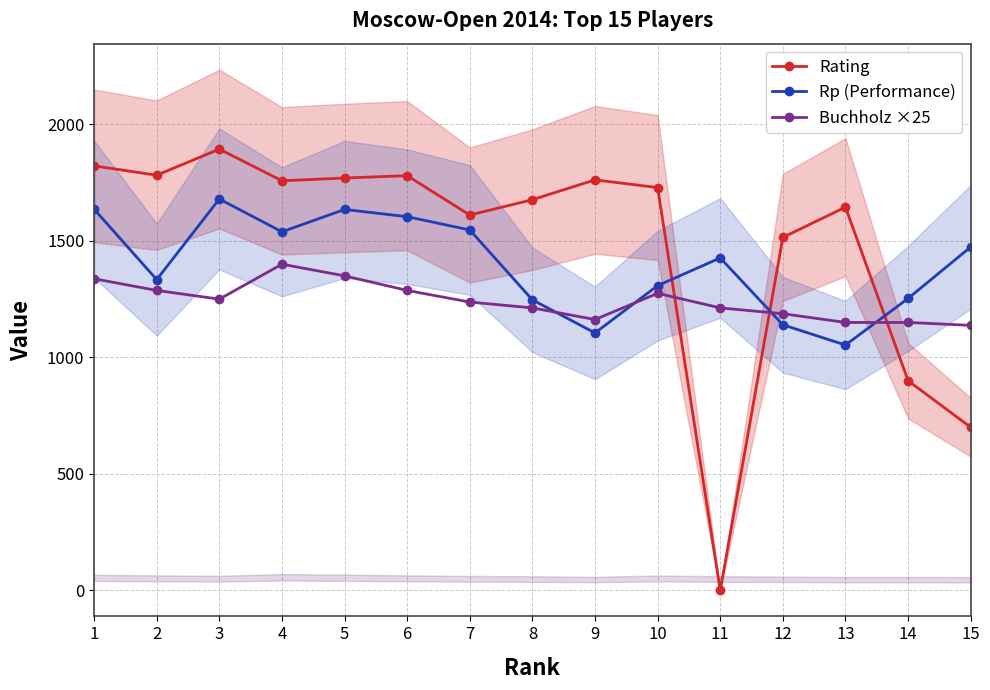

Where is Rating nearest to the value 947?

14